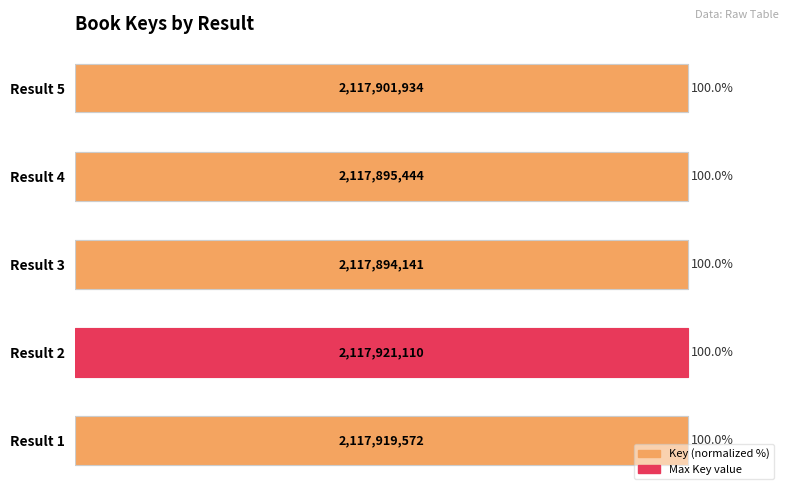

Reading left to right, transcribe all the data shown in this chart.

100.0	100.0	100.0	100.0	100.0